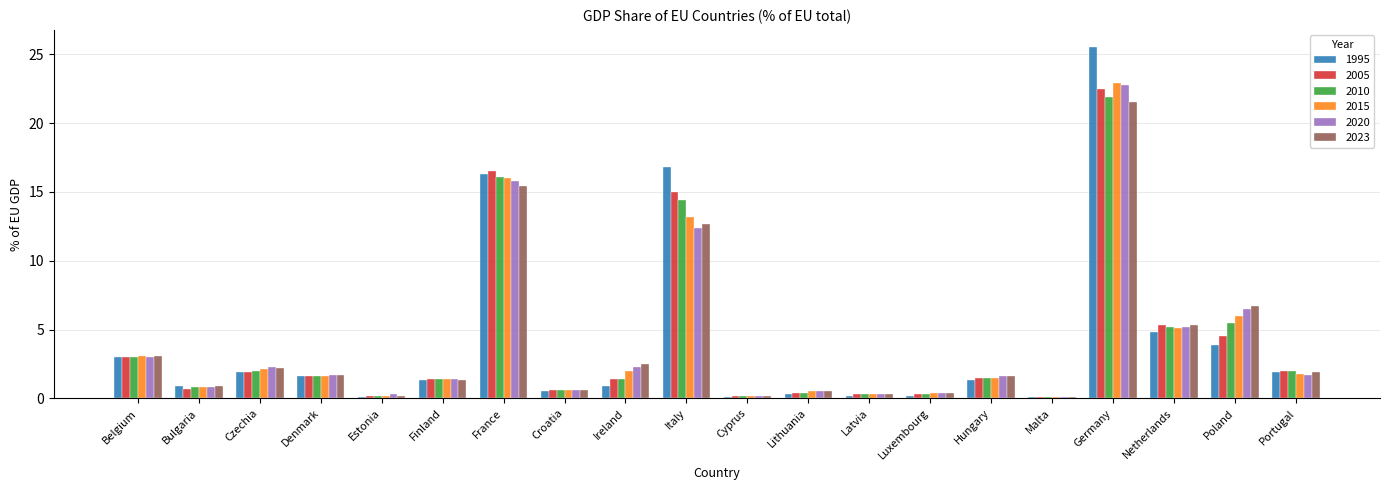

What is the sum of all 2015 values?

79.8